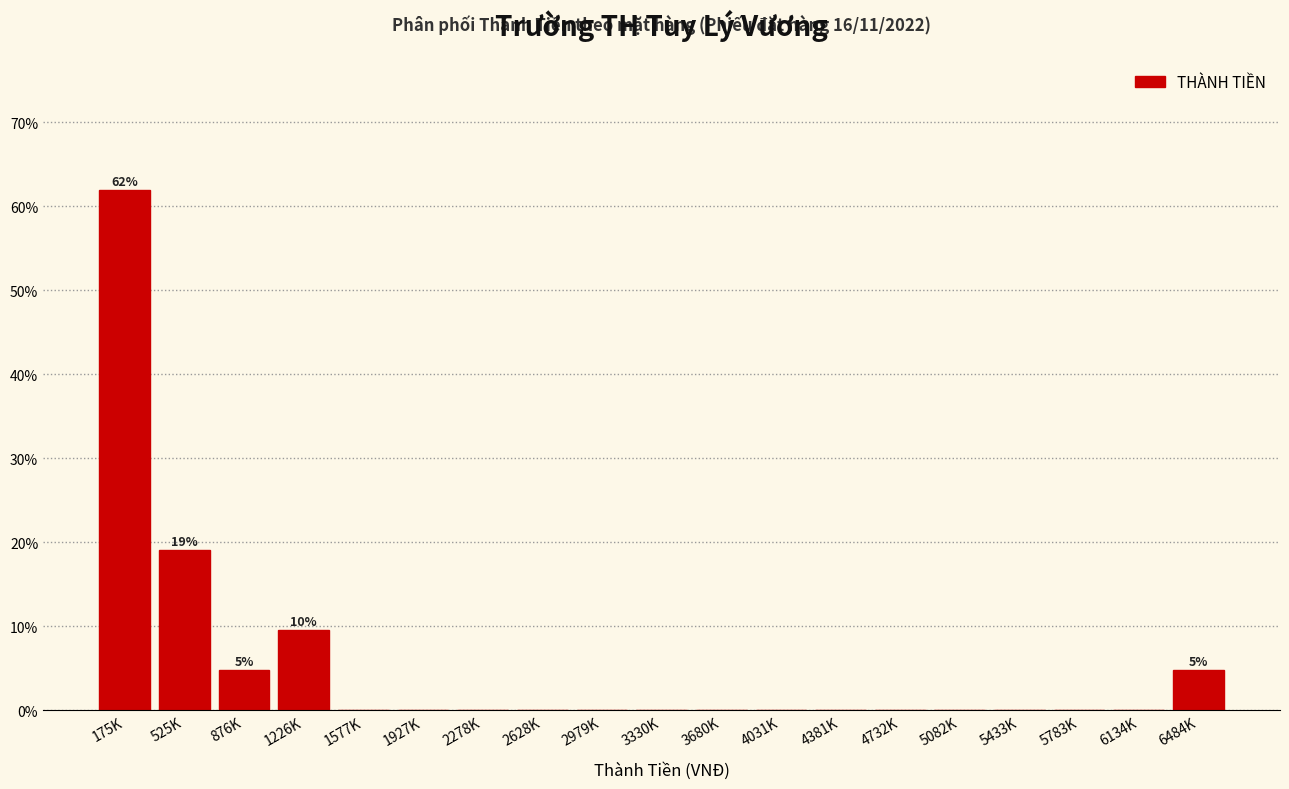

Reading left to right, transcribe all the data shown in this chart.

175K=61.9	525K=19.0	876K=4.8	1226K=9.5	1577K=0.0	1927K=0.0	2278K=0.0	2628K=0.0	2979K=0.0	3330K=0.0	3680K=0.0	4031K=0.0	4381K=0.0	4732K=0.0	5082K=0.0	5433K=0.0	5783K=0.0	6134K=0.0	6484K=4.8